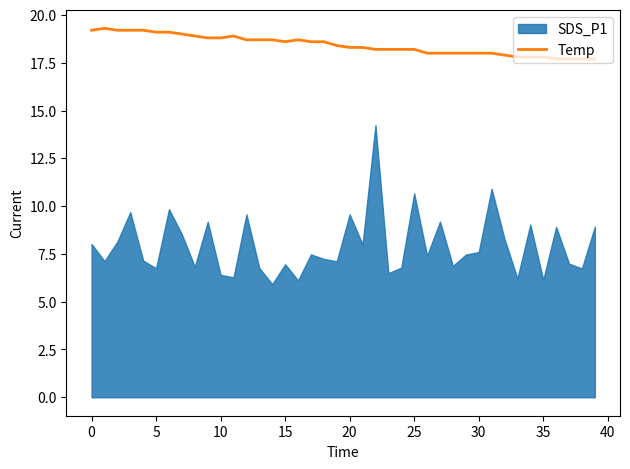

Reading left to right, extract all data points from this chart.

19.2	19.3	19.2	19.2	19.2	19.1	19.1	19.0	18.9	18.8	18.8	18.9	18.7	18.7	18.7	18.6	18.7	18.6	18.6	18.4	18.3	18.3	18.2	18.2	18.2	18.2	18.0	18.0	18.0	18.0	18.0	18.0	17.9	17.8	17.8	17.8	17.7	17.7	17.7	17.7